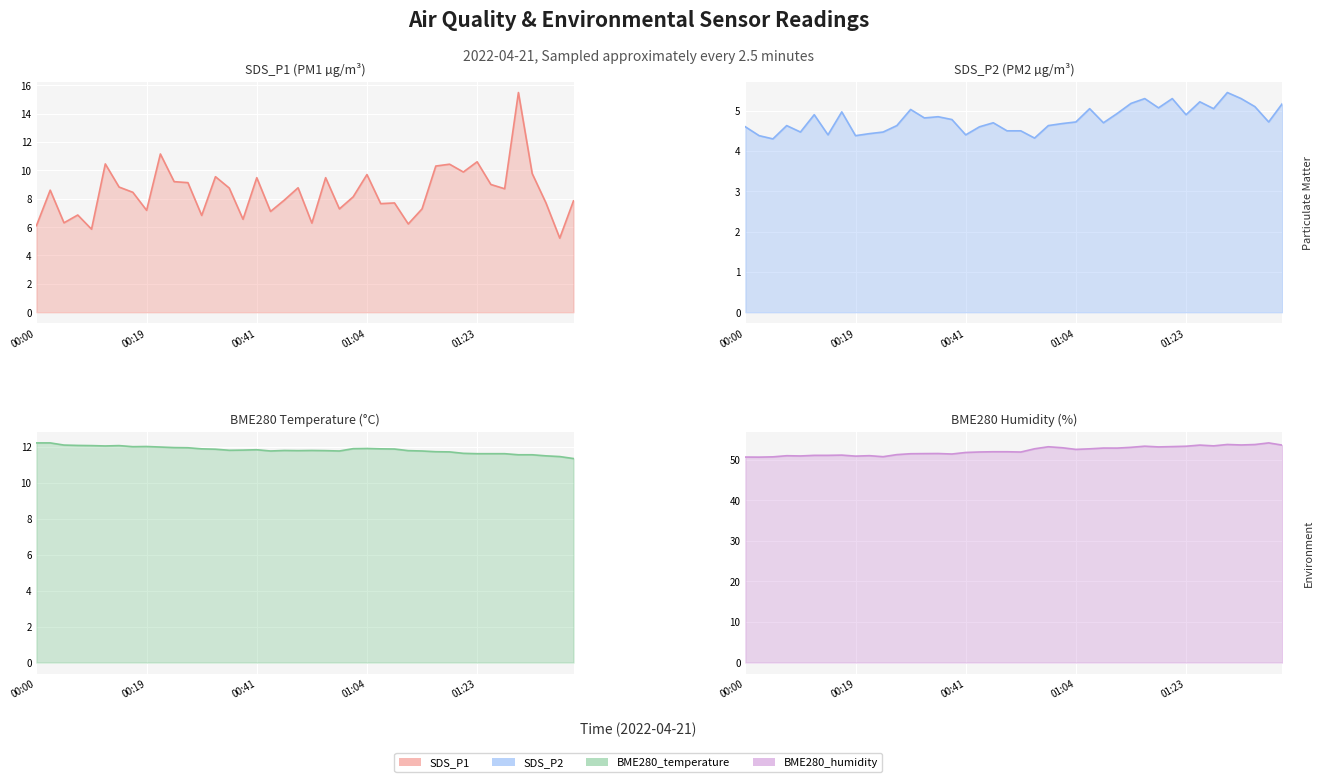

Reading left to right, transcribe all the data shown in this chart.

SDS_P1: 6.1	8.6	6.3	6.8	5.8	10.4	8.8	8.4	7.2	11.2	9.2	9.1	6.8	9.6	8.8	6.5	9.5	7.1	7.9	8.8	6.3	9.5	7.3	8.1	9.7	7.7	7.7	6.2	7.3	10.3	10.4	9.9	10.6	9.0	8.7	15.5	9.8	7.7	5.2	7.8
SDS_P2: 4.6	4.4	4.3	4.6	4.5	4.9	4.4	5.0	4.4	4.4	4.5	4.6	5.0	4.8	4.8	4.8	4.4	4.6	4.7	4.5	4.5	4.3	4.6	4.7	4.7	5.0	4.7	4.9	5.2	5.3	5.1	5.3	4.9	5.2	5.0	5.5	5.3	5.1	4.7	5.2
BME280_temperature: 12.2	12.2	12.1	12.1	12.1	12.1	12.1	12.0	12.0	12.0	12.0	11.9	11.9	11.9	11.8	11.8	11.8	11.8	11.8	11.8	11.8	11.8	11.8	11.9	11.9	11.9	11.9	11.8	11.8	11.7	11.7	11.6	11.6	11.6	11.6	11.6	11.6	11.5	11.5	11.3
BME280_humidity: 50.7	50.7	50.8	51.0	51.0	51.1	51.1	51.2	50.9	51.0	50.8	51.3	51.5	51.5	51.6	51.5	51.8	52.0	52.0	52.0	51.9	52.7	53.2	53.0	52.6	52.7	52.9	52.9	53.1	53.4	53.2	53.3	53.4	53.6	53.5	53.8	53.7	53.8	54.2	53.6